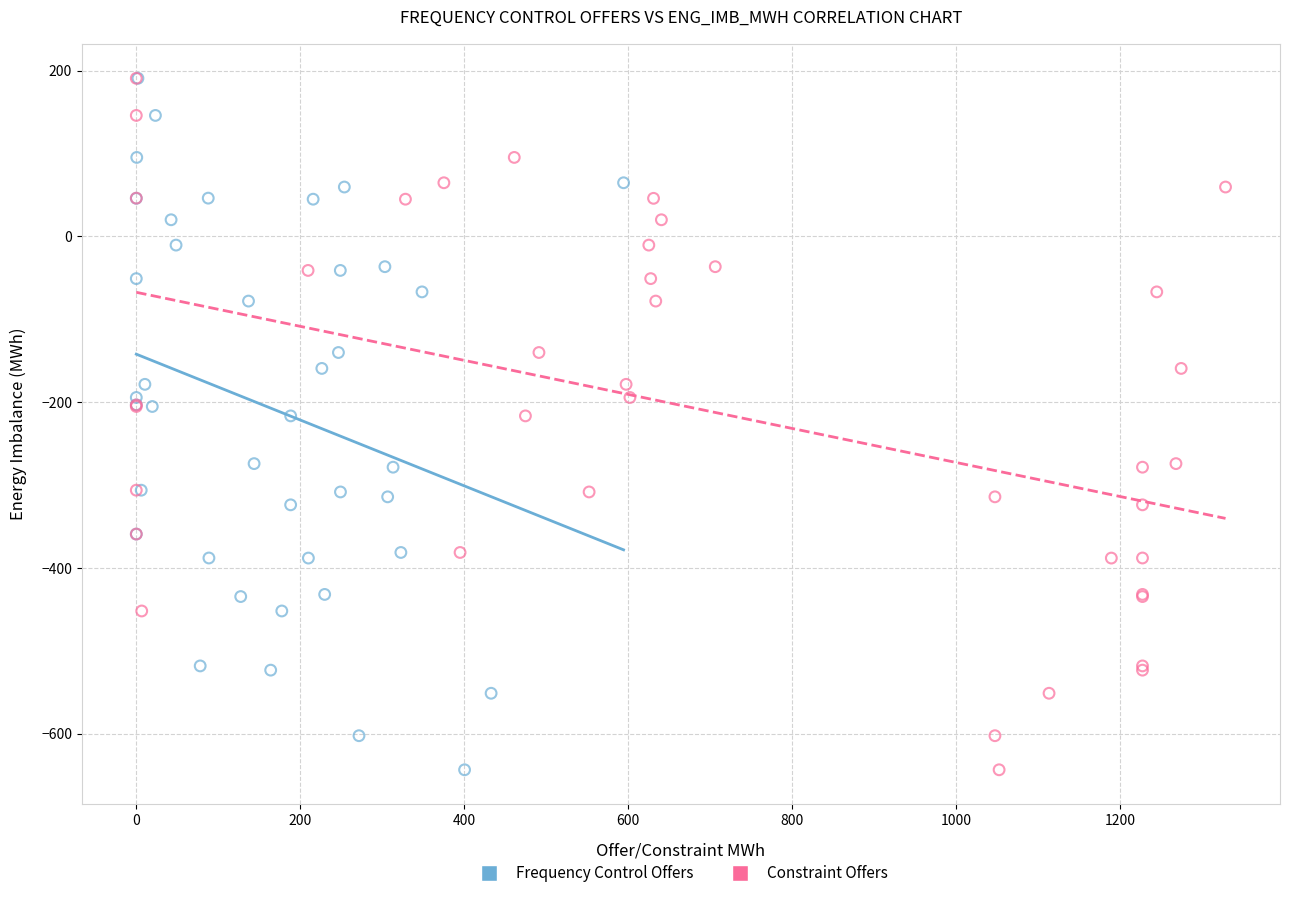

What are all the series names shown in the legend?

Frequency Control Offers, Constraint Offers